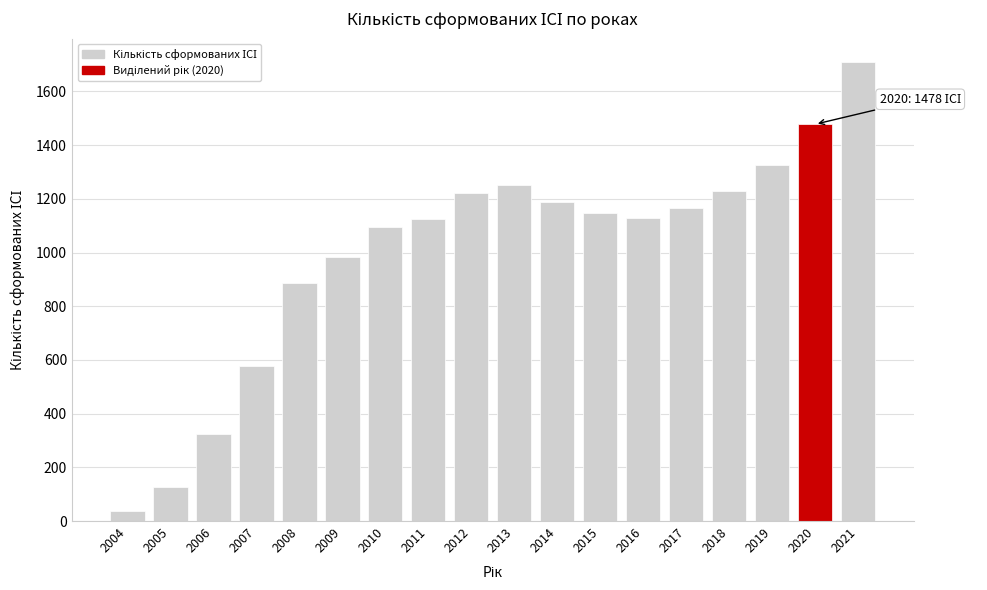

The chart shows a value of 1326 at 2019. True or false?

True